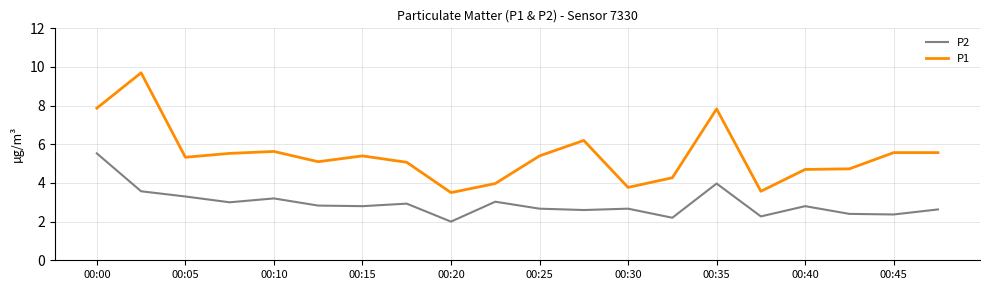

True or false: P2 and P1 intersect in this chart.

False